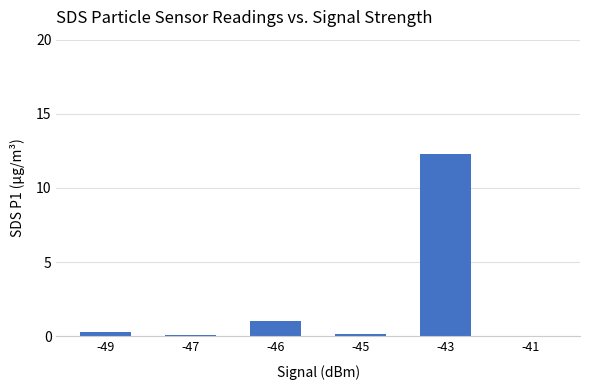

The chart shows a value of 0.1 at -47. True or false?

True